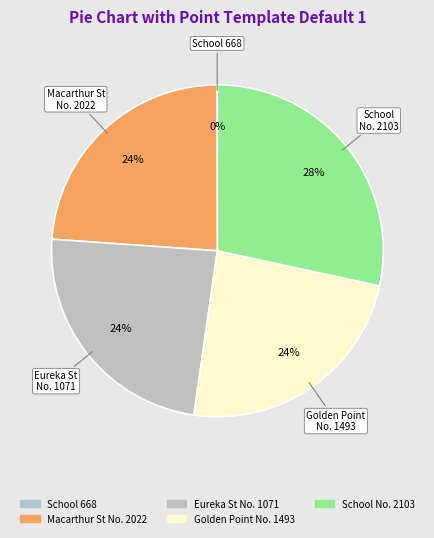

Is there any slice that represents more than half of the pie?

No